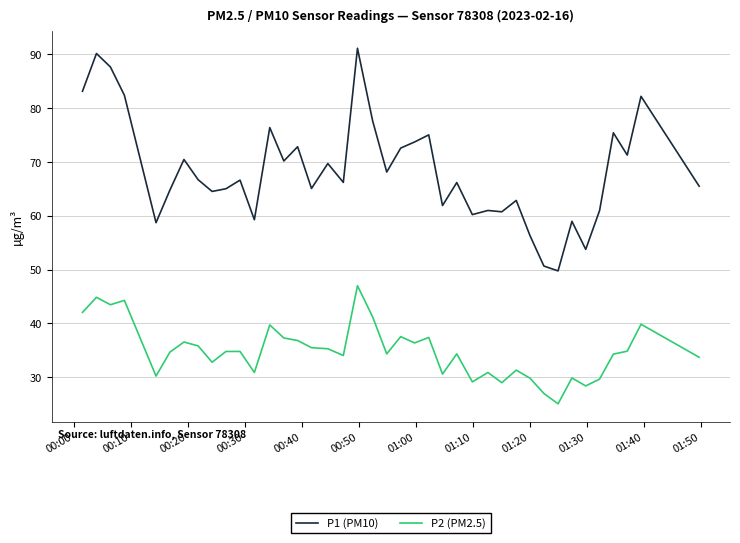

True or false: P1 (PM10) and P2 (PM2.5) cross at least once.

False